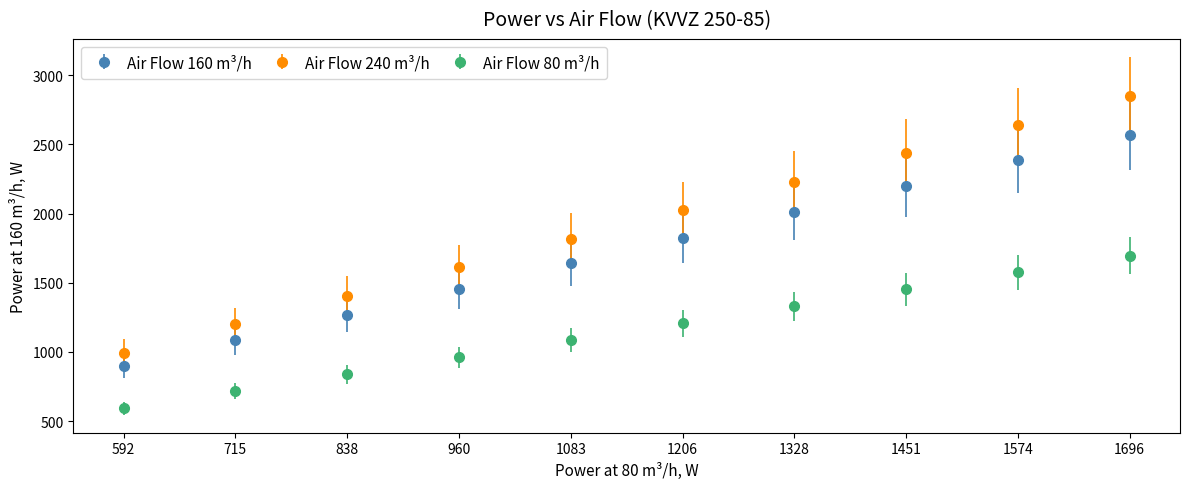

What are all the series names shown in the legend?

Air Flow 160 m³/h, Air Flow 240 m³/h, Air Flow 80 m³/h